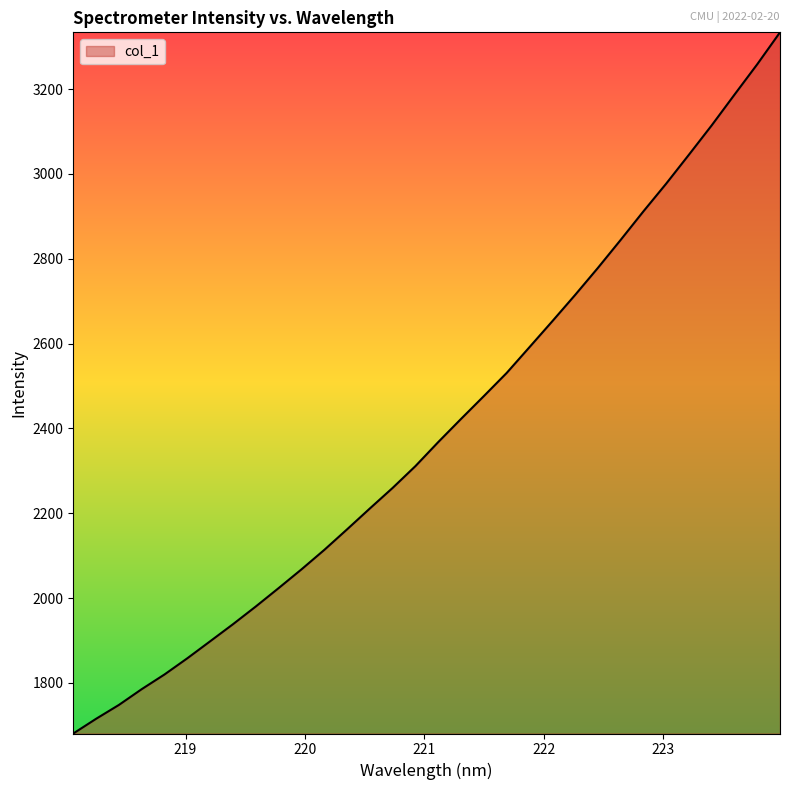

What is the difference between the maximum and second lowest values?

1618.4